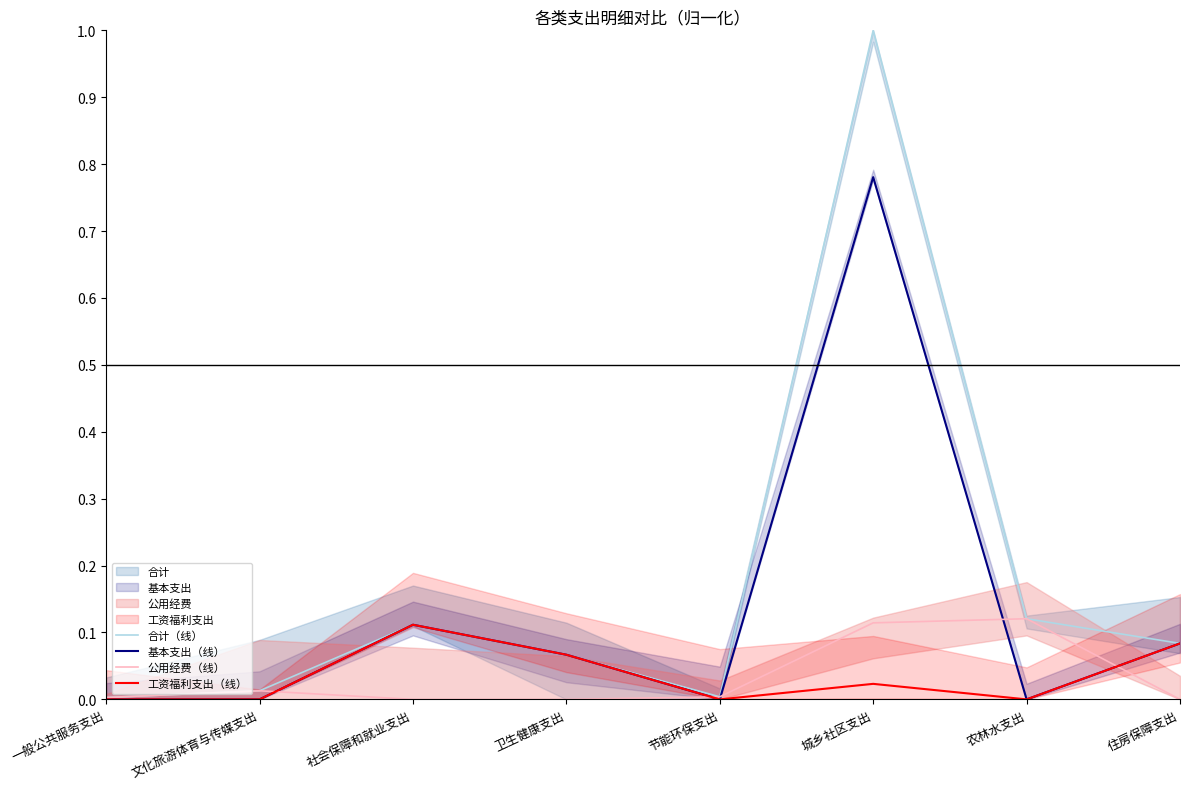

Reading right to left, transcribe all the data shown in this chart.

合计（线）: 0.1	0.1	1.0	0.0	0.1	0.1	0.0	0.0
基本支出（线）: 0.1	0.0	0.8	0.0	0.1	0.1	0.0	0.0
公用经费（线）: 0.0	0.1	0.1	0.0	0.0	0.0	0.0	0.0
工资福利支出（线）: 0.1	0.0	0.0	0.0	0.1	0.1	0.0	0.0